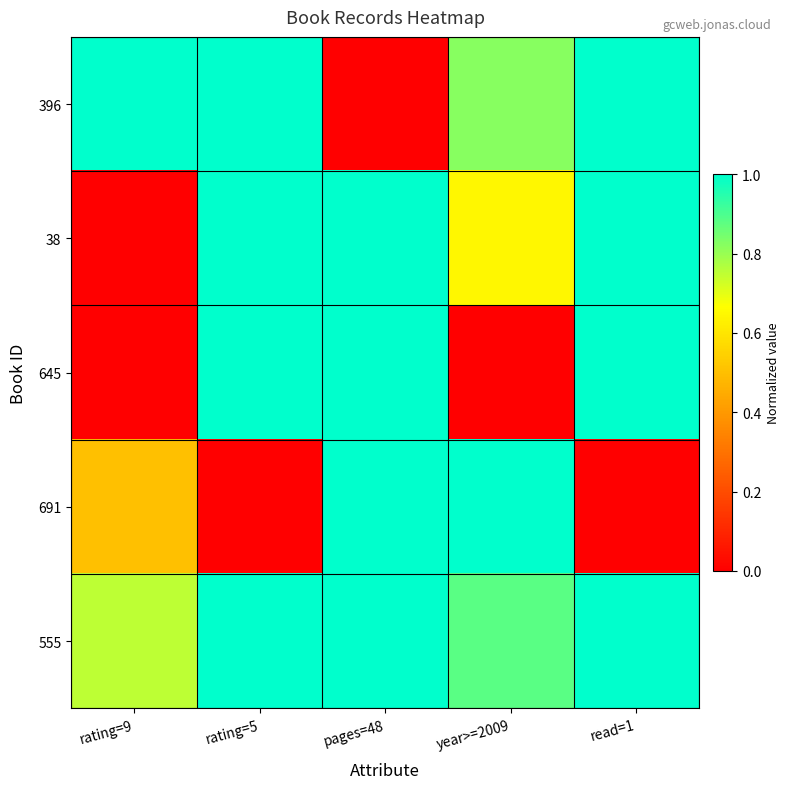

Which series has the largest total across all categories?

555